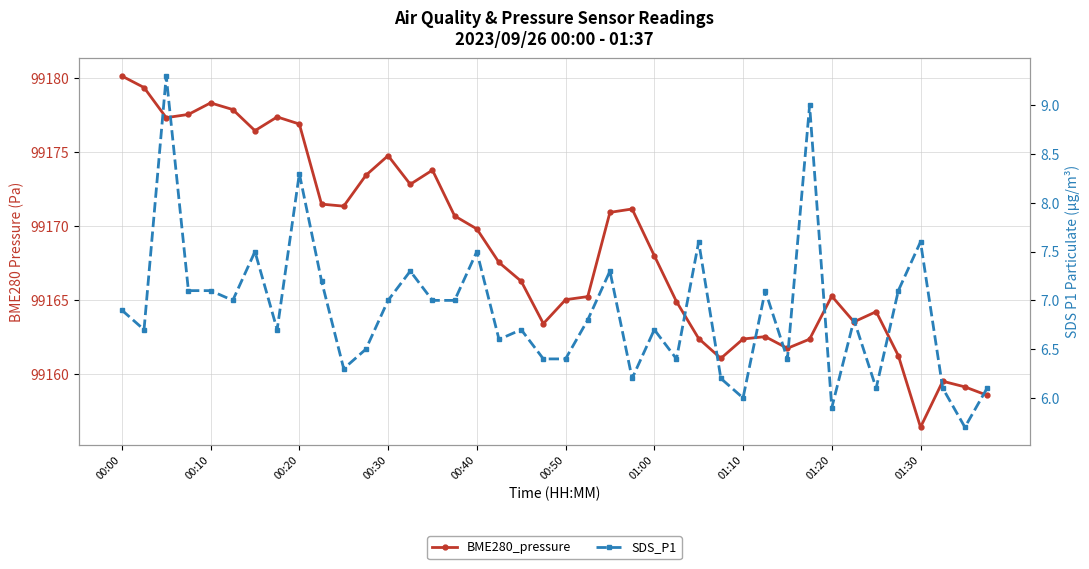

What is the maximum value shown in the chart?

99180.2